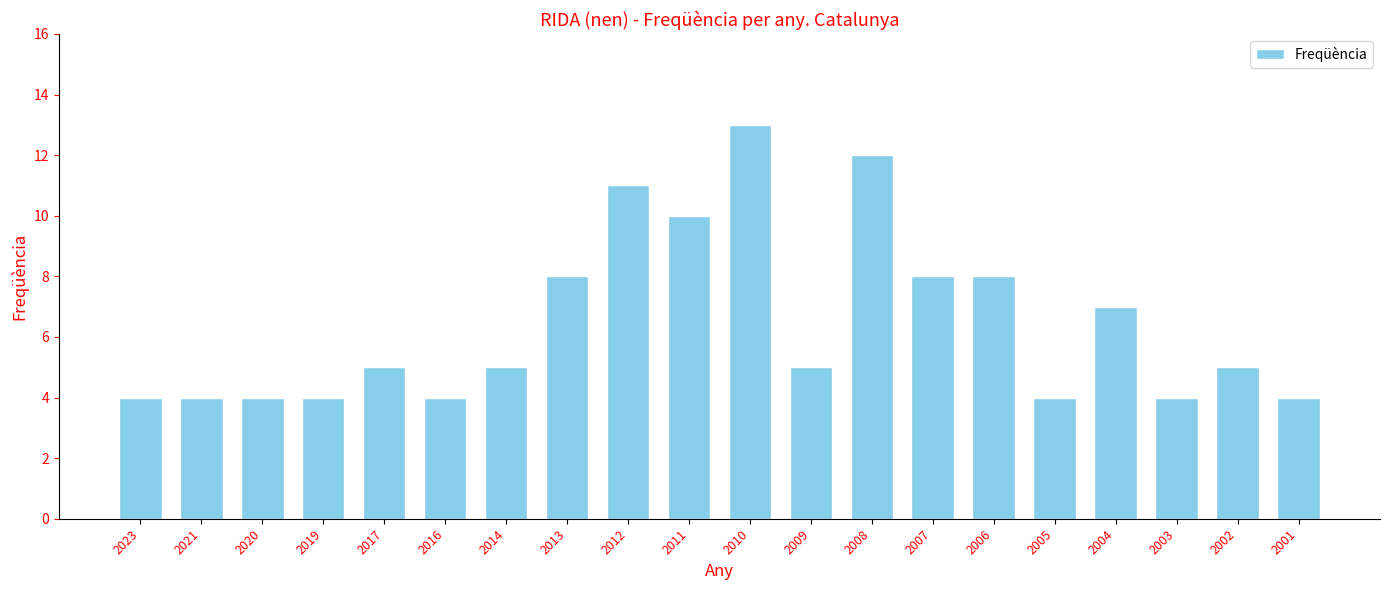

Does the chart contain any negative values?

No